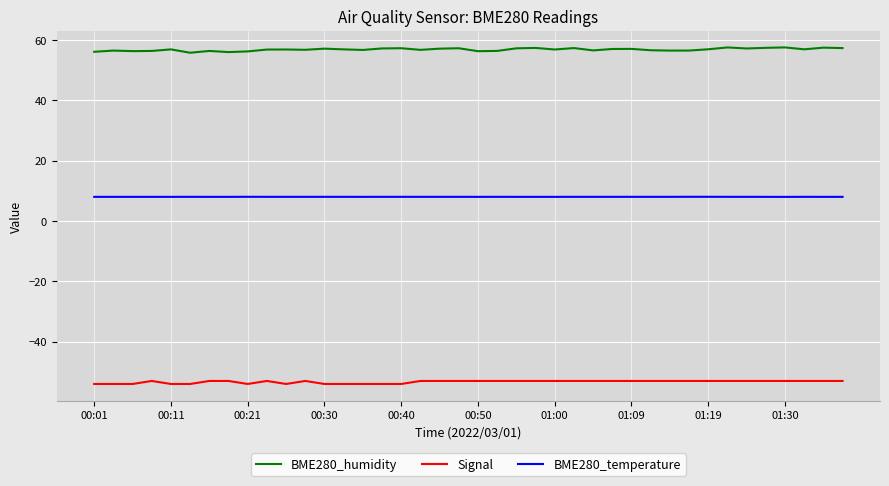

What is the highest value of the BME280_humidity series?

57.5